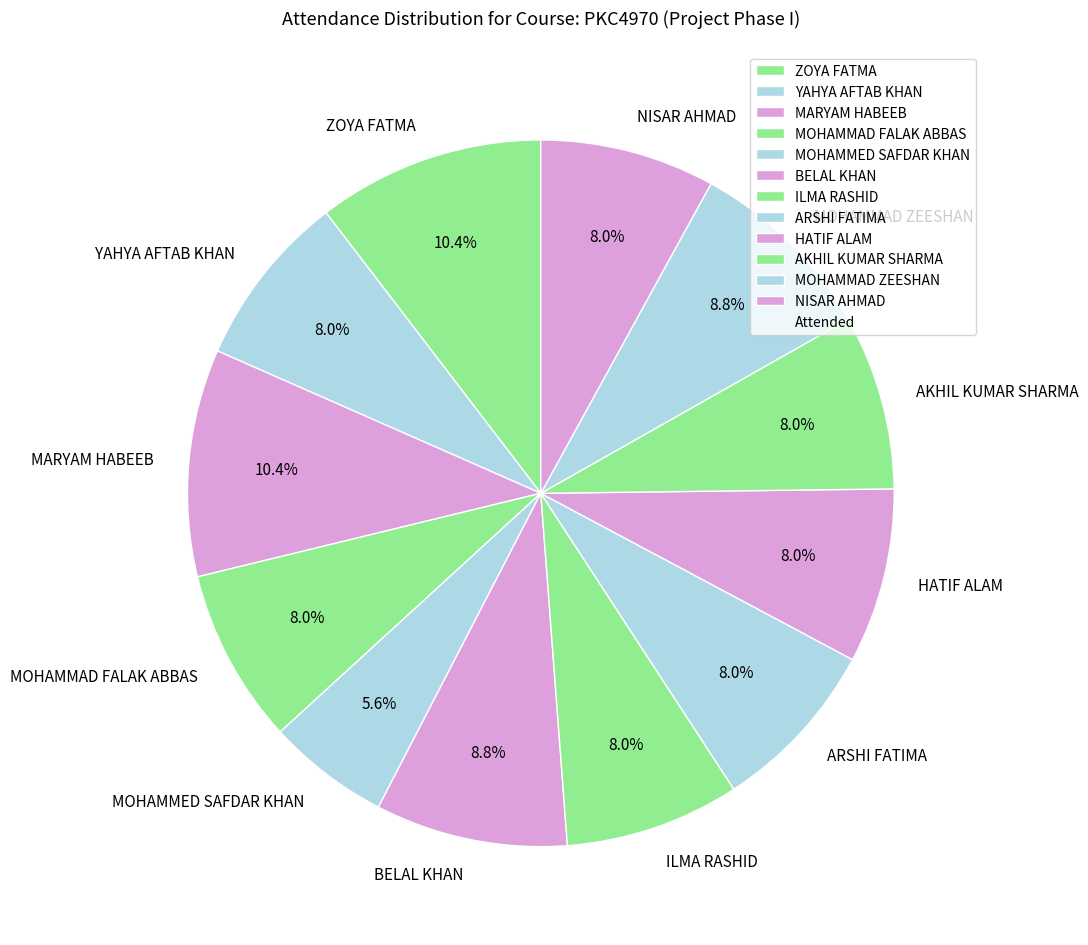

Is it true that NISAR AHMAD is 15% of the pie?

False